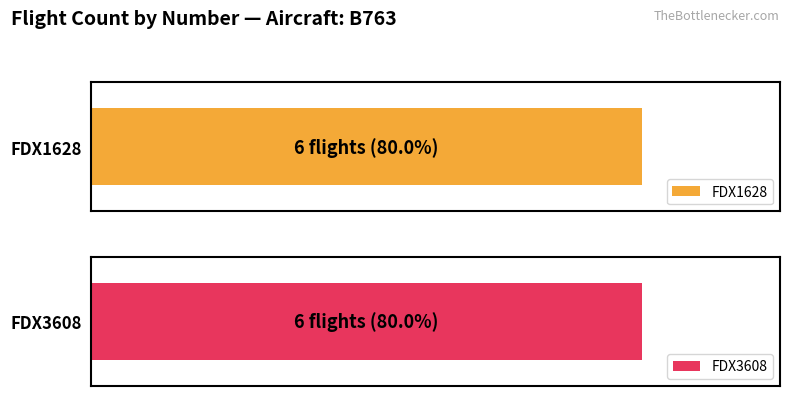

Is it true that FDX1628 equals 4 at FDX3608?

False